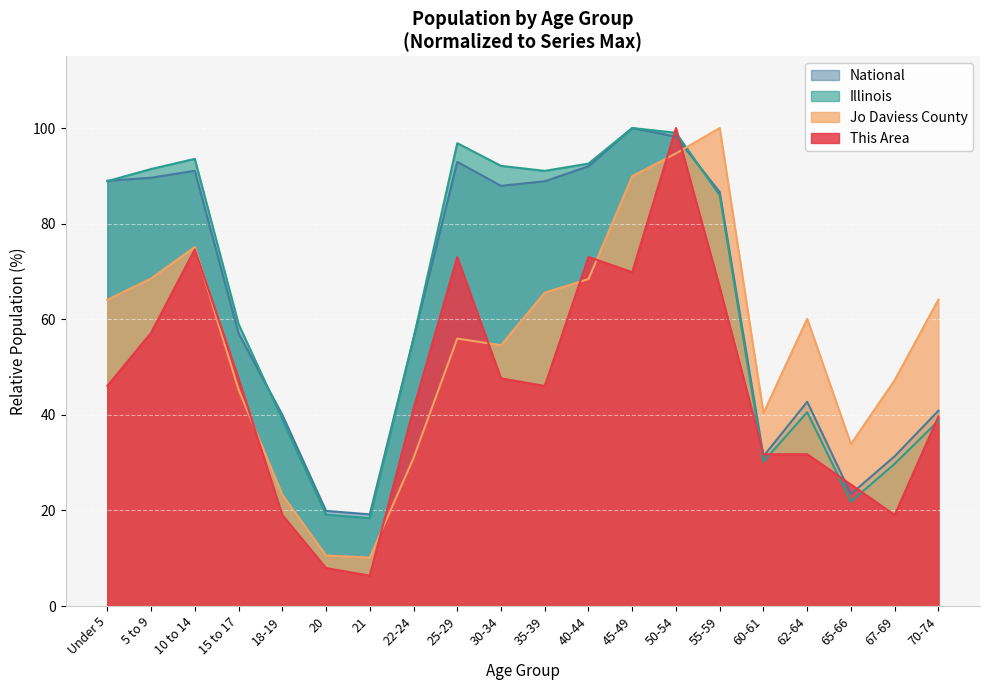

Is it true that This Area equals 41.3 at 22-24?

True